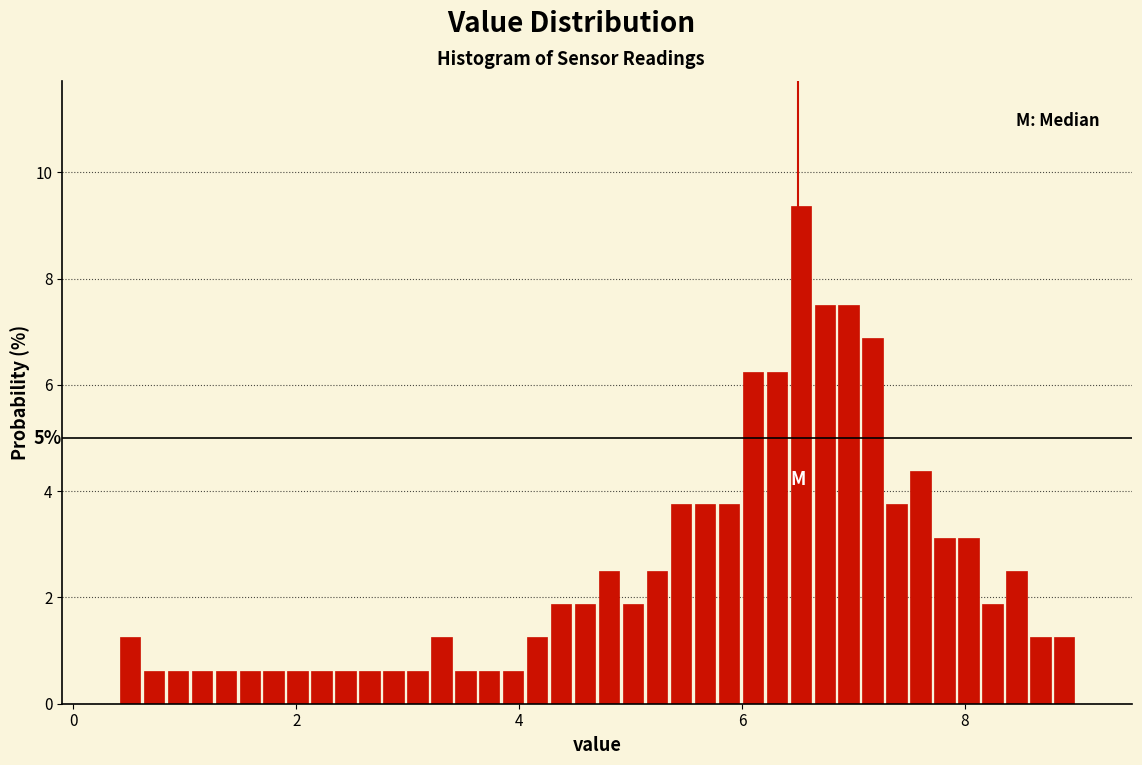

Around what value on the x-axis is the tallest bar? Give the approximate position of its centre, as read against the axis.

6.6